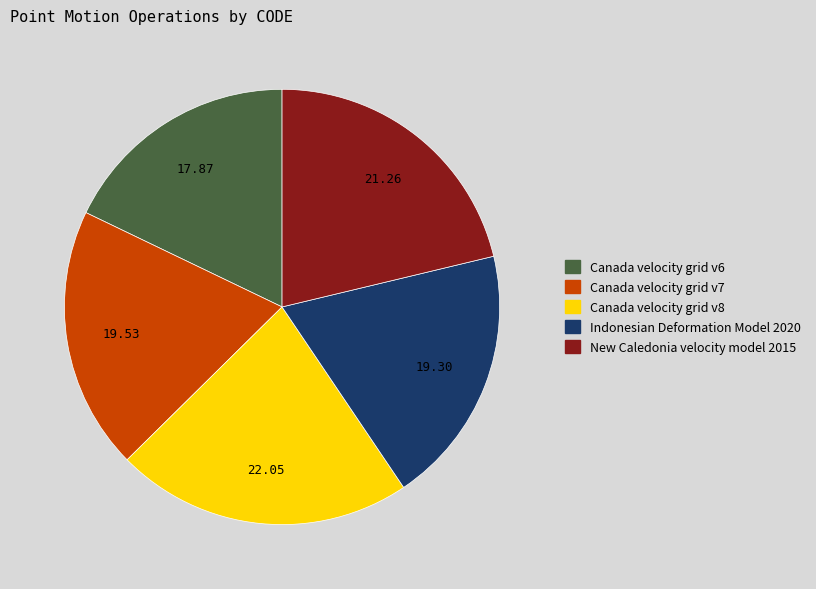

Do Canada velocity grid v7 and Canada velocity grid v6 together represent more than half of the pie?

No